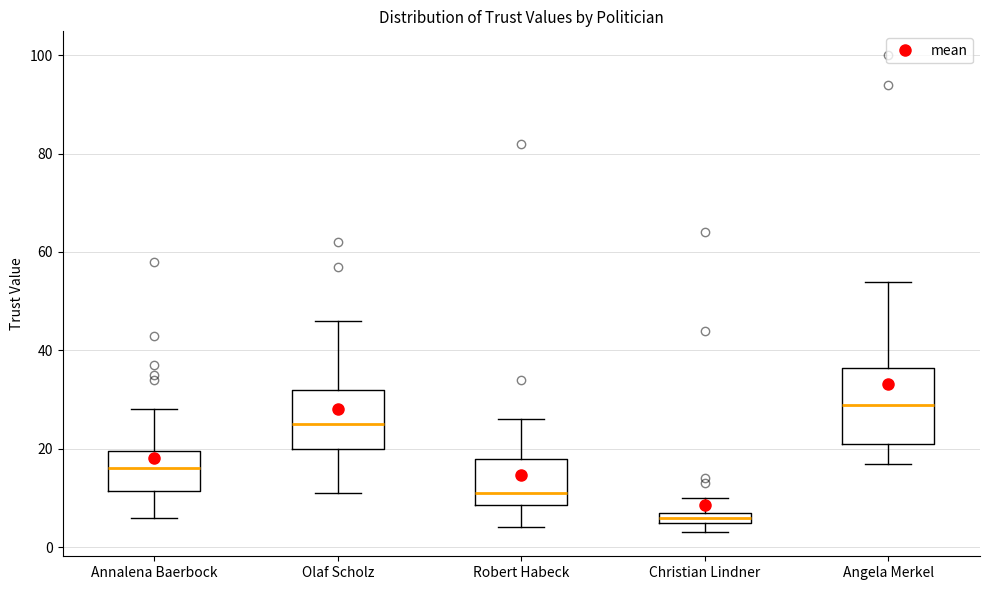

Comparing the boxes themselves (not the whiskers), which one is the tallest?

Angela Merkel